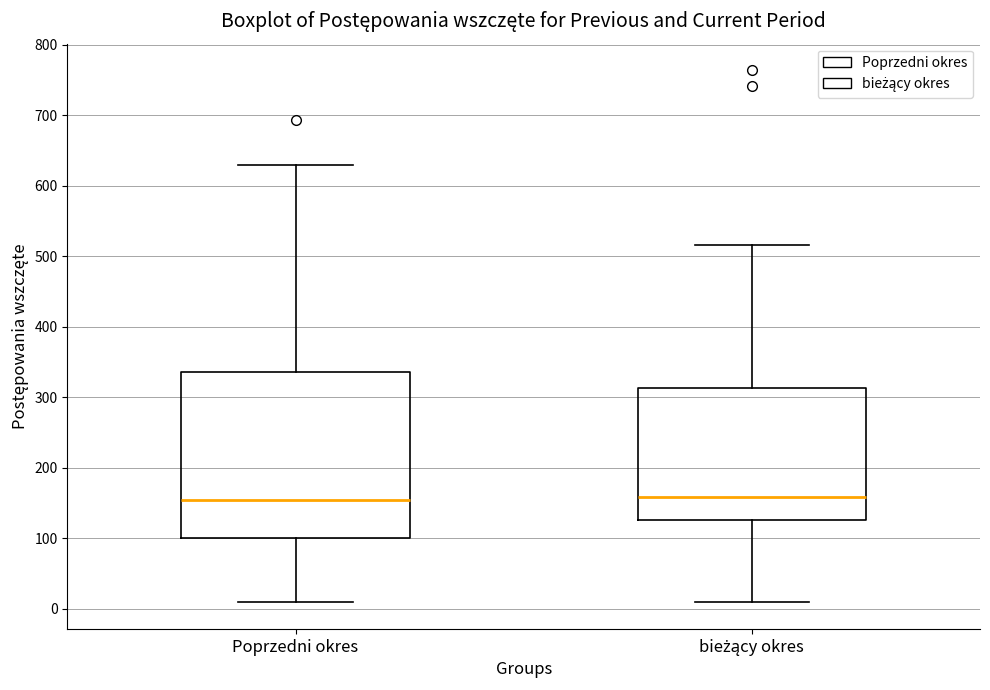

Reading left to right, transcribe this box plot: for each box, give where its median line is, the range the box spans, and where its two whiskers end, as read against the y-axis. The values are not printed on the chart, so give them approximately, as read against the axis.

Poprzedni okres: median 150, box 100 to 340, whiskers 10 to 630
bieżący okres: median 160, box 130 to 310, whiskers 10 to 520